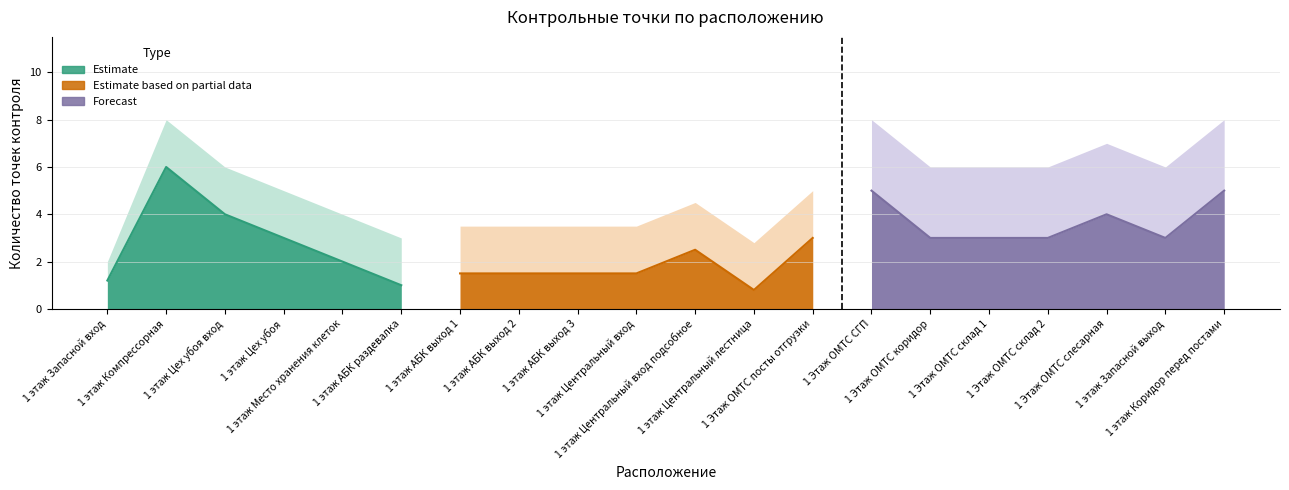

Between 1 этаж Компрессорная and 1 этаж Цех убоя вход, which is larger?

1 этаж Компрессорная